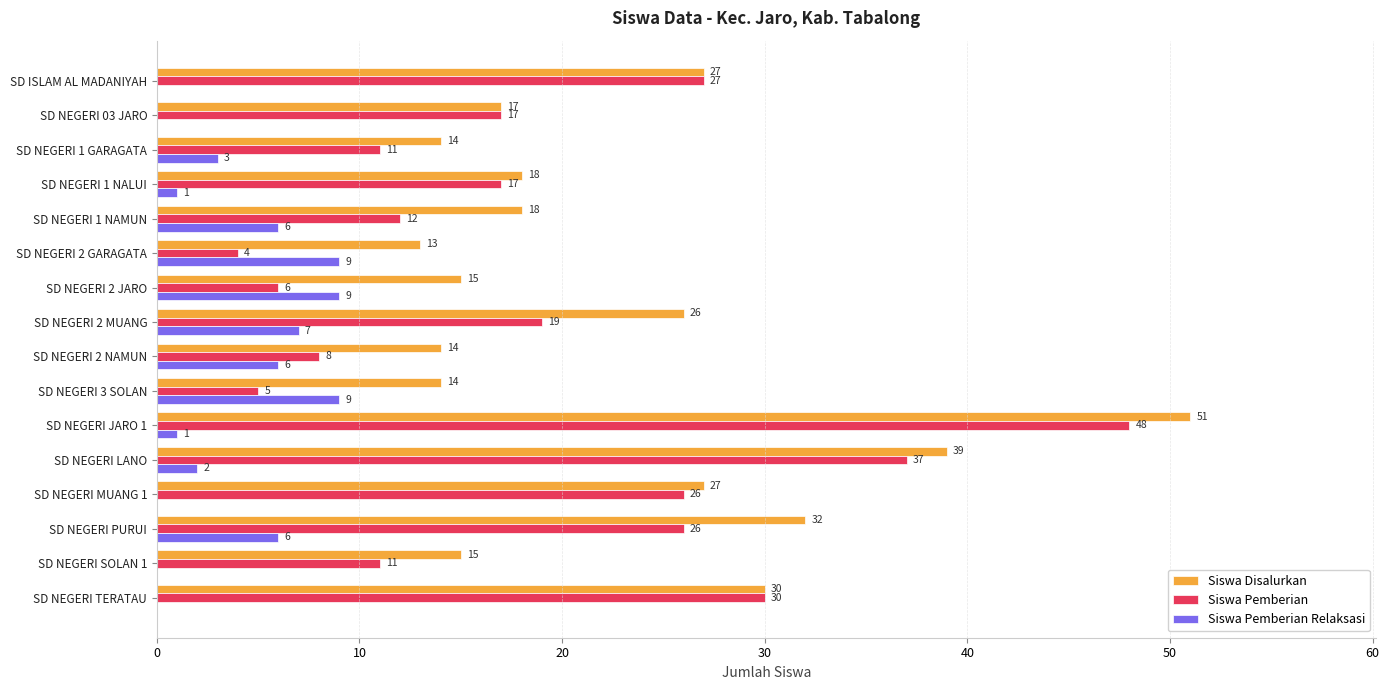

What are all the series names shown in the legend?

Siswa Disalurkan, Siswa Pemberian, Siswa Pemberian Relaksasi